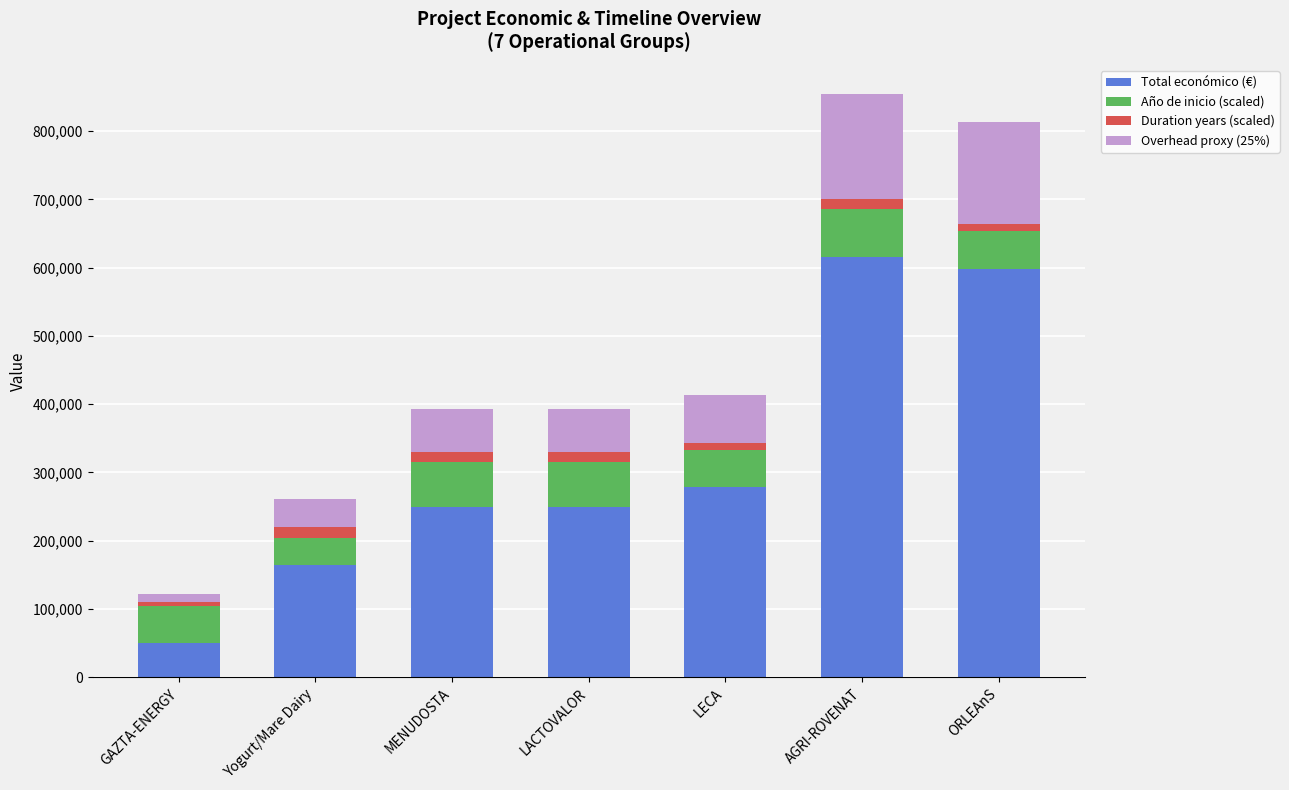

How many data points does each series have?

7